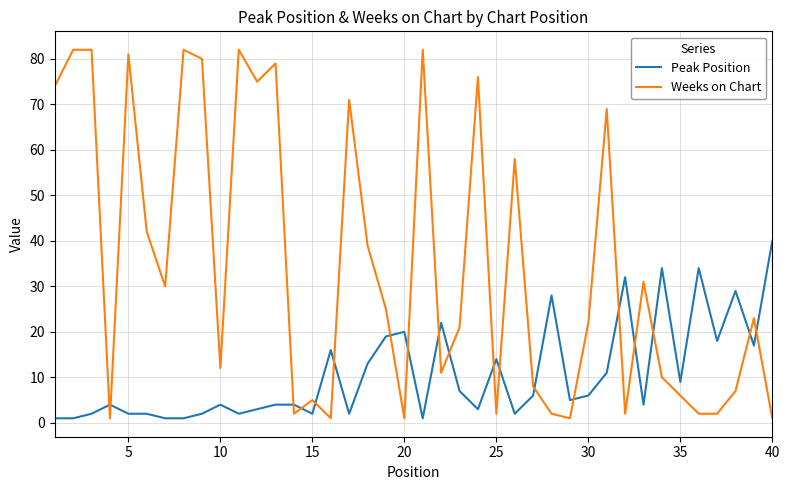

How many lines are shown in the chart?

2